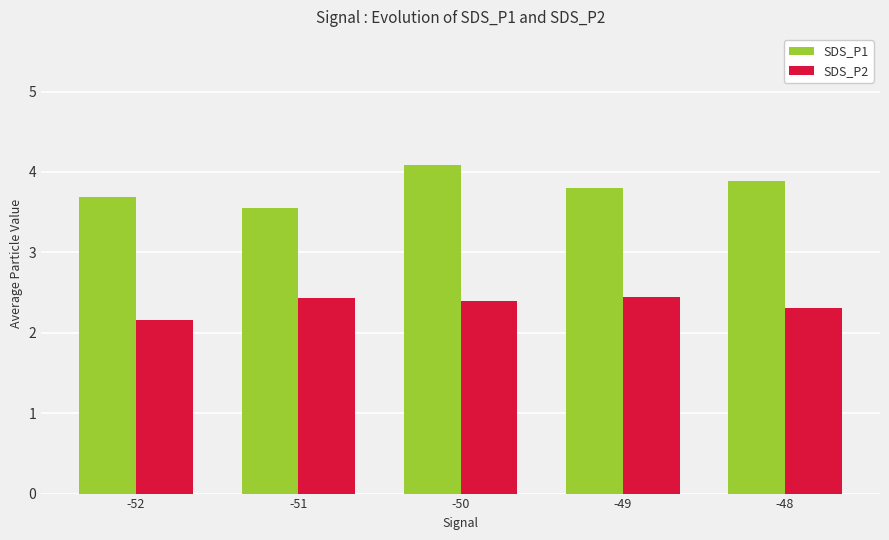

List the series in order of their overall mean, lowest first.

SDS_P2, SDS_P1